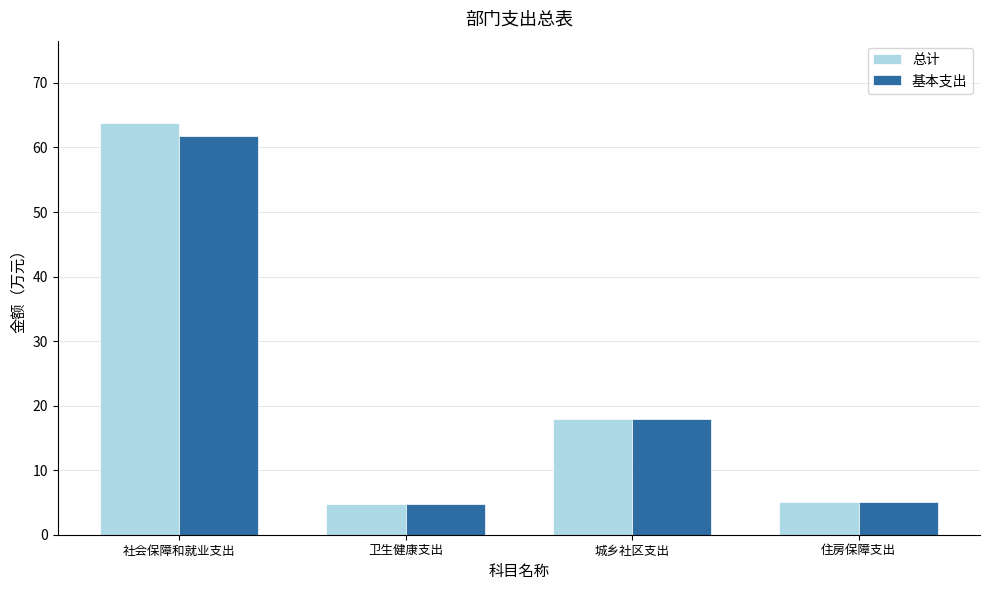

Is the value of 总计 at 城乡社区支出 greater than the value of 基本支出 at 社会保障和就业支出?

No